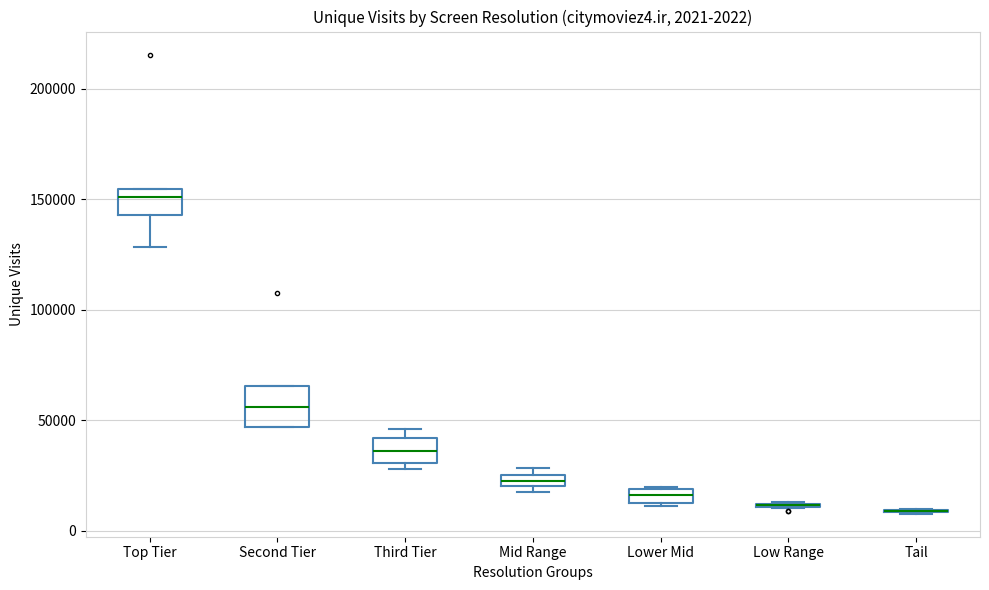

Comparing the boxes themselves (not the whiskers), which one is the tallest?

Second Tier